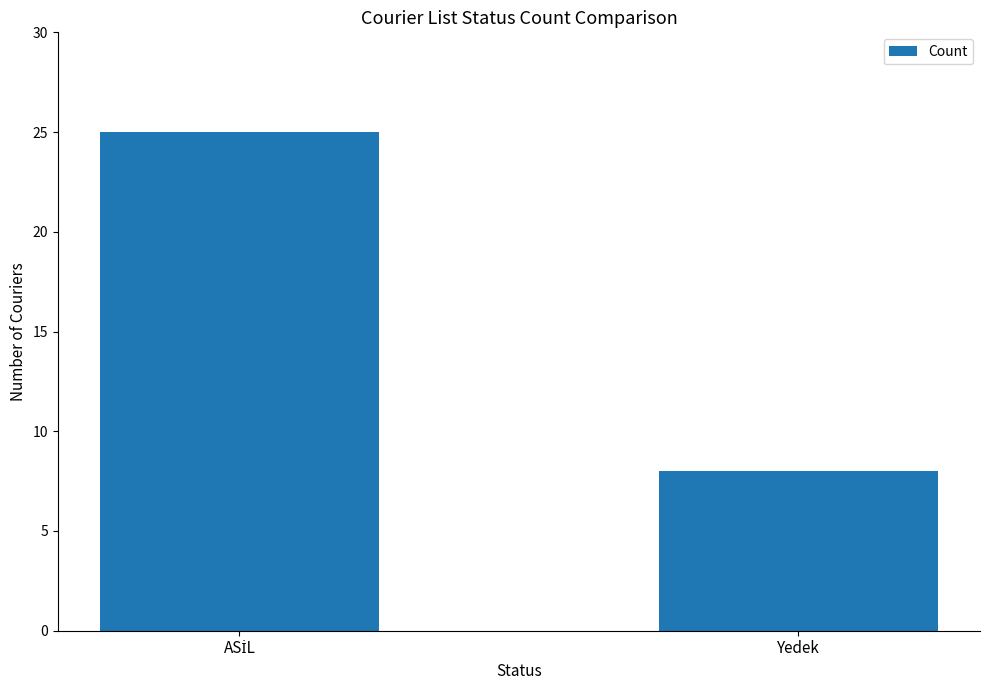

What is the sum of all values?

33